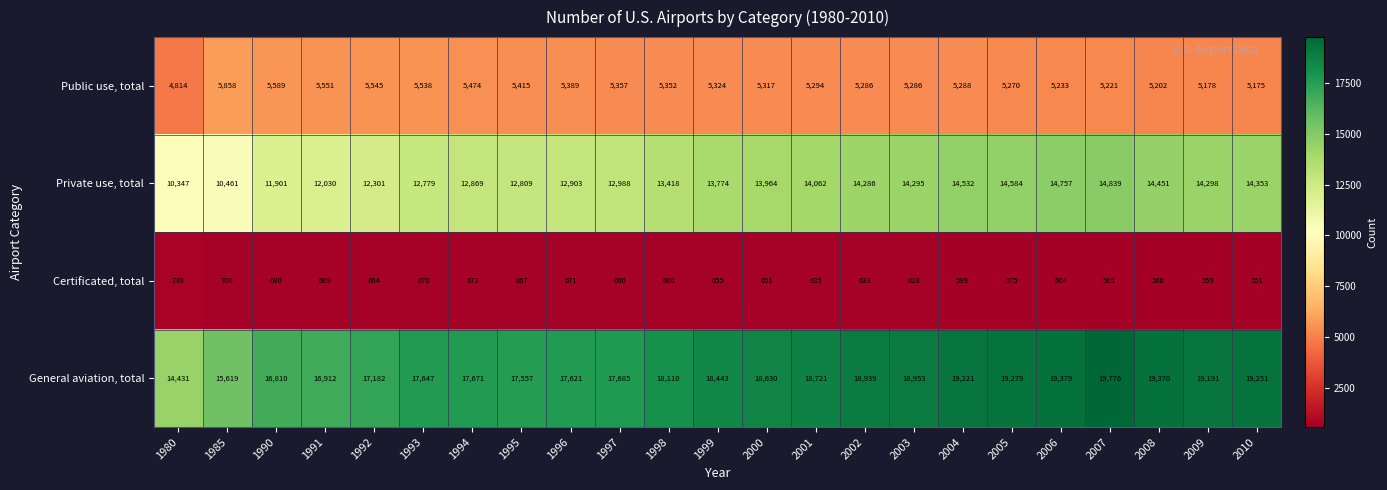

How many distinct data groups are displayed?

4